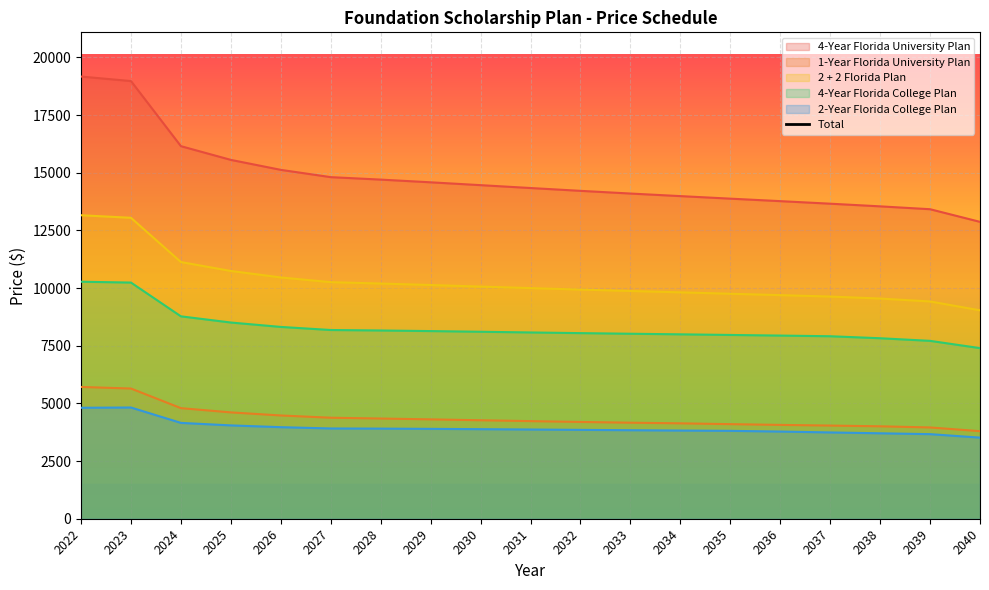

What is the sum of all values?

793076.4